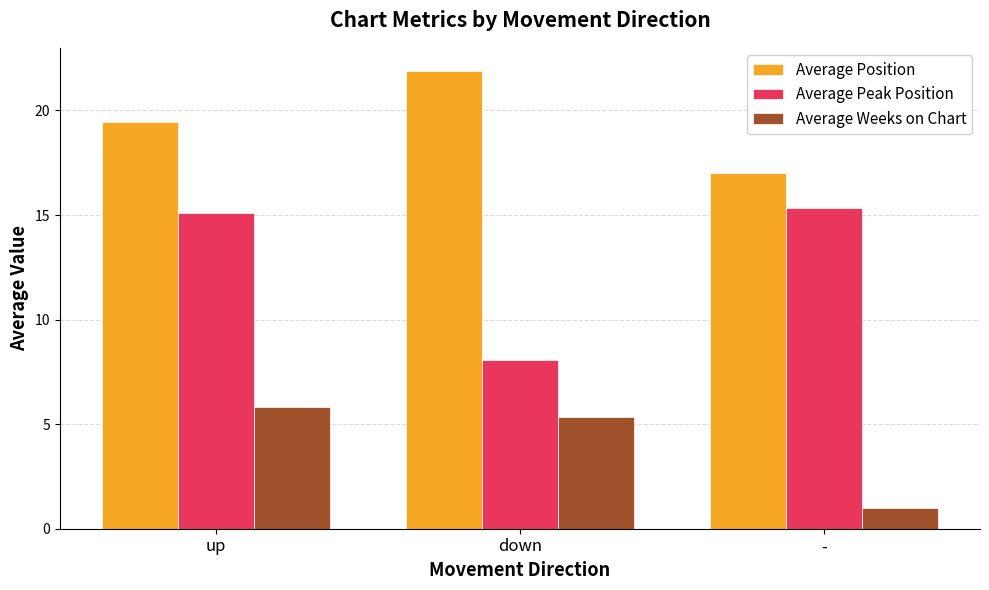

At how many categories does at least one series exceed 2?

3